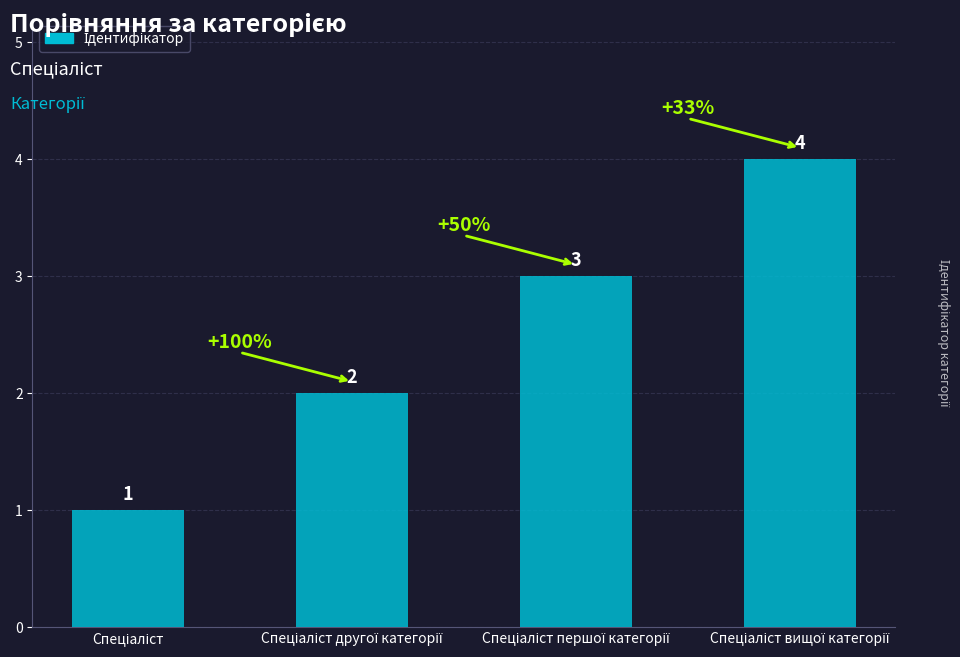

What is the value of the 4th bar from the left?

4